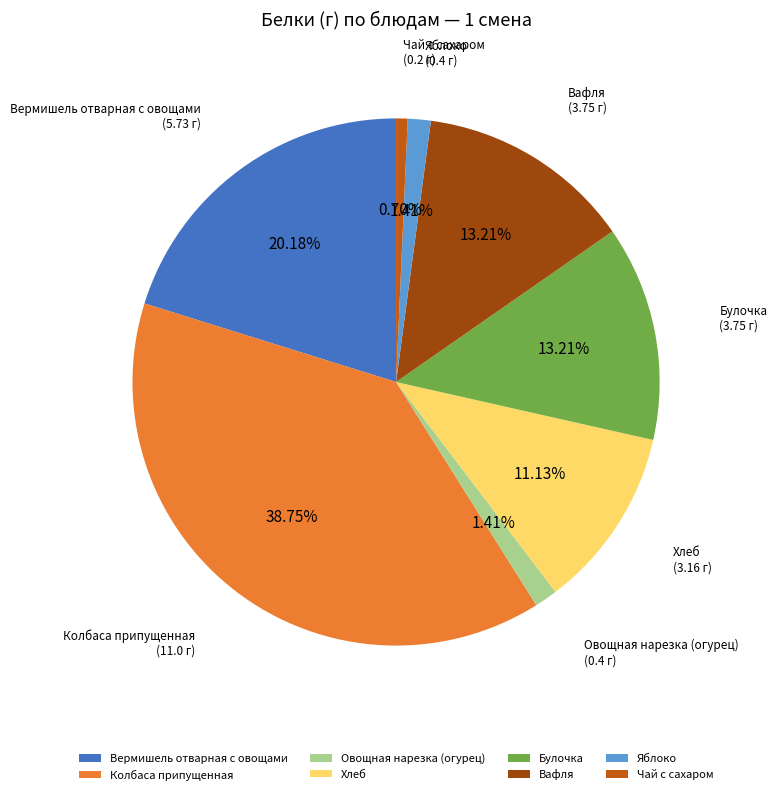

True or false: Вермишель отварная с овощами accounts for 30% of the total.

False